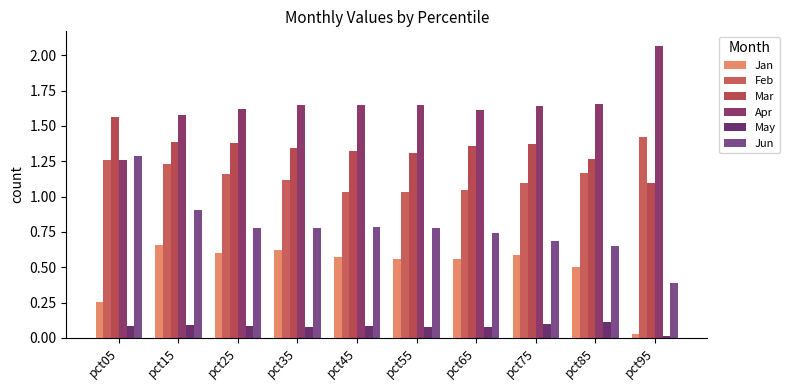

Reading left to right, list all the values displayed in this chart.

Jan: 0.3	0.7	0.6	0.6	0.6	0.6	0.6	0.6	0.5	0.0
Feb: 1.3	1.2	1.2	1.1	1.0	1.0	1.0	1.1	1.2	1.4
Mar: 1.6	1.4	1.4	1.3	1.3	1.3	1.4	1.4	1.3	1.1
Apr: 1.3	1.6	1.6	1.6	1.6	1.6	1.6	1.6	1.7	2.1
May: 0.1	0.1	0.1	0.1	0.1	0.1	0.1	0.1	0.1	0.0
Jun: 1.3	0.9	0.8	0.8	0.8	0.8	0.7	0.7	0.7	0.4